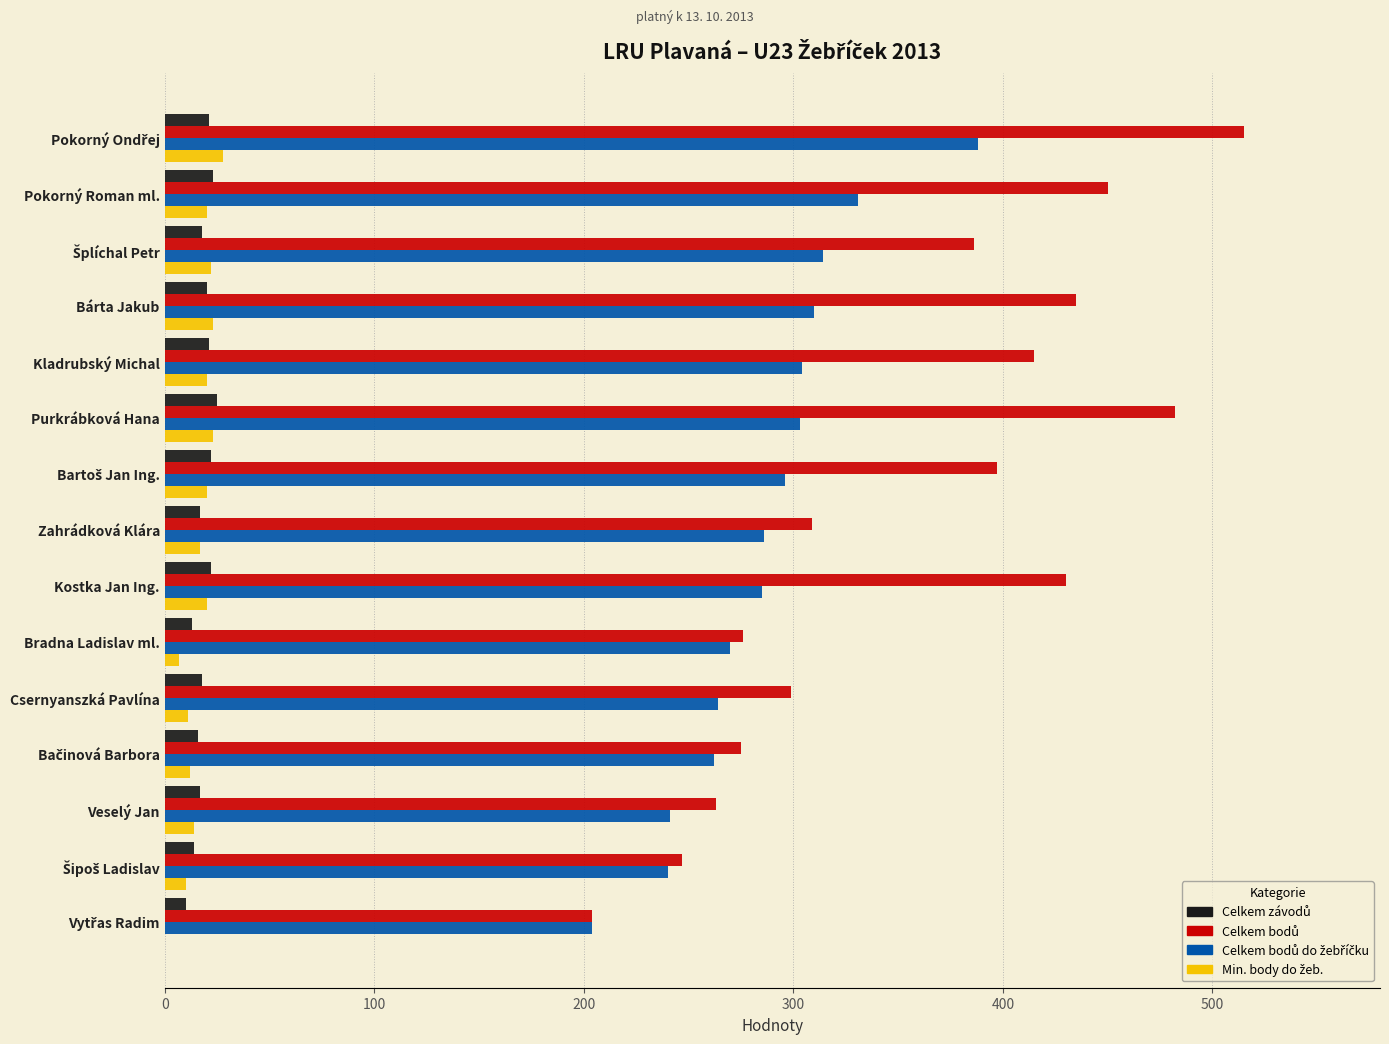

What is the greatest value displayed?

515